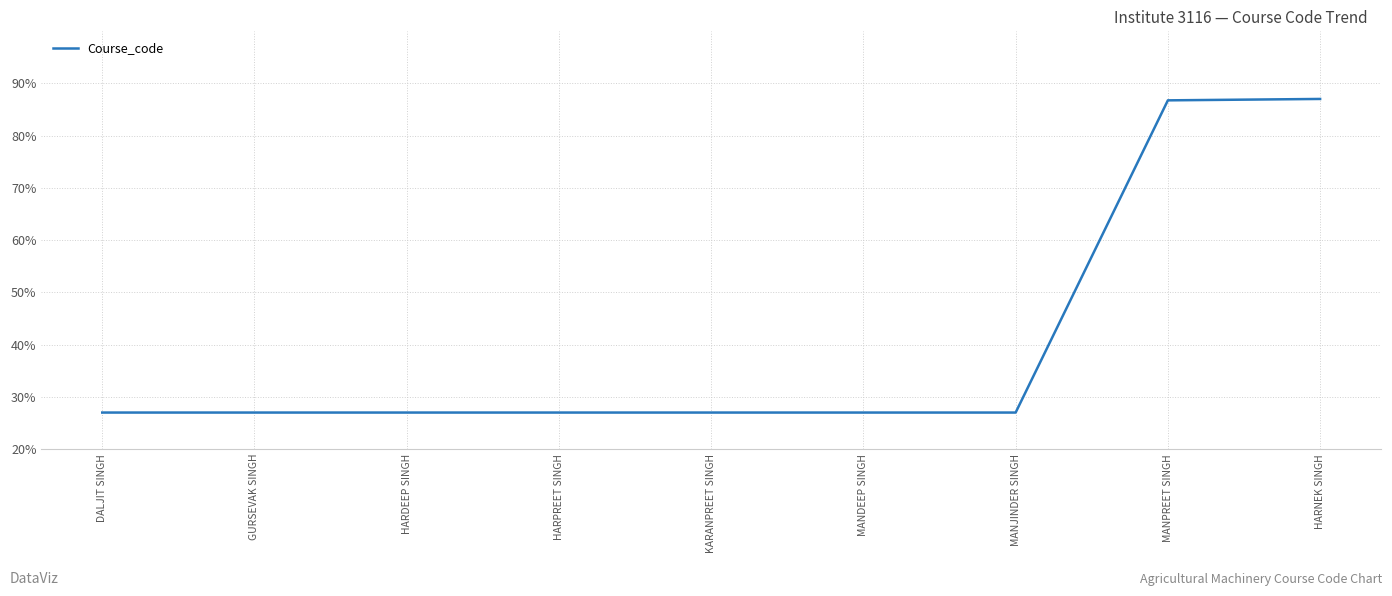

What is the maximum value shown in the chart?

87.0